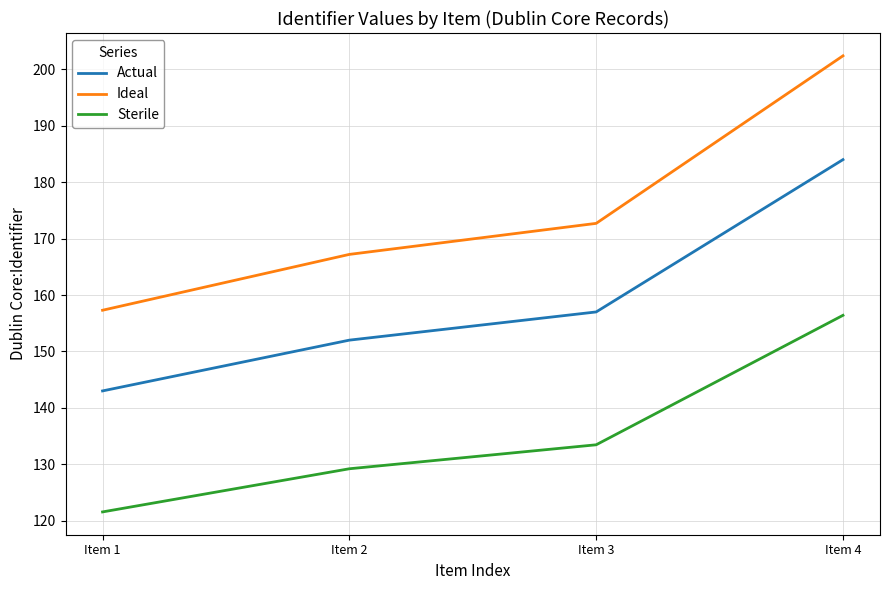

List the series in order of their overall mean, highest first.

Ideal, Actual, Sterile